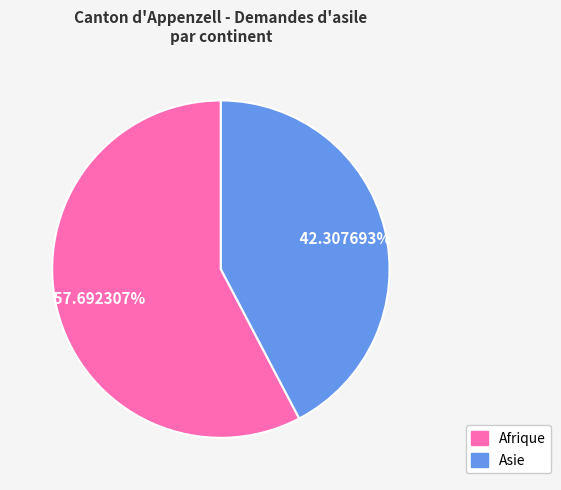

Is there any slice that represents more than half of the pie?

Yes